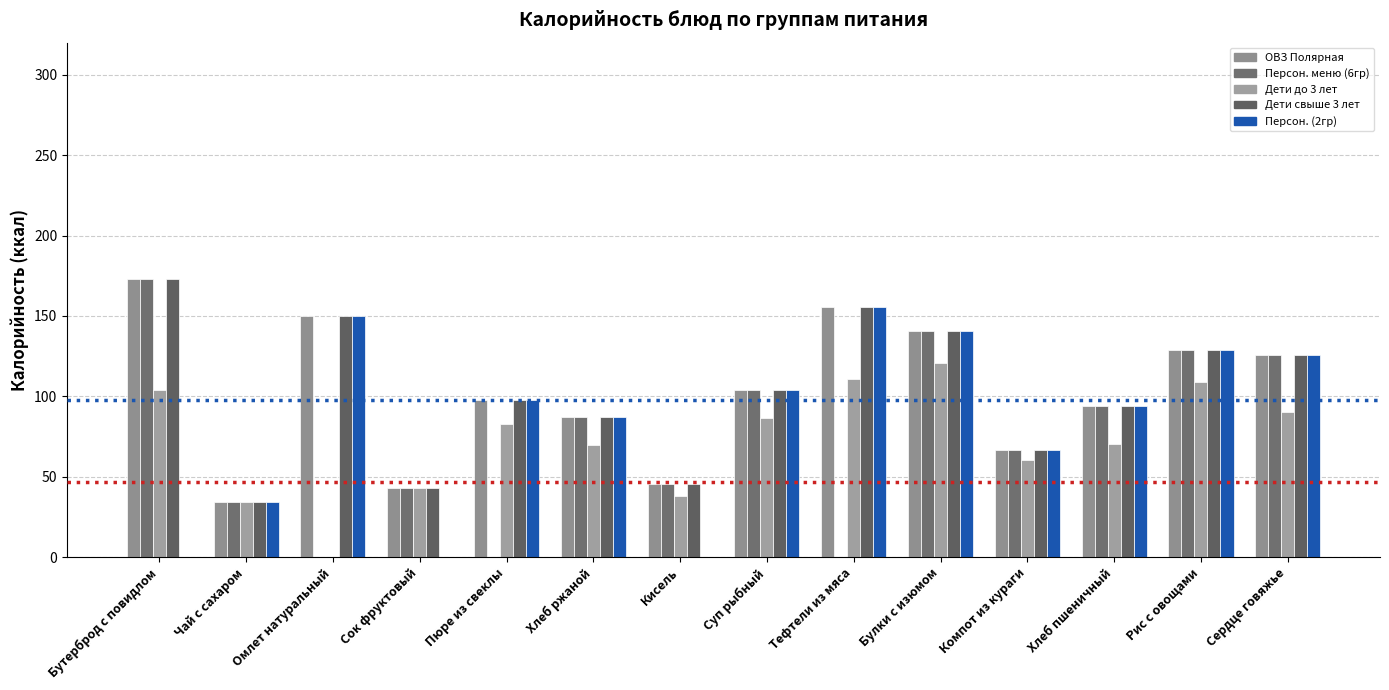

Are the bars horizontal?

No